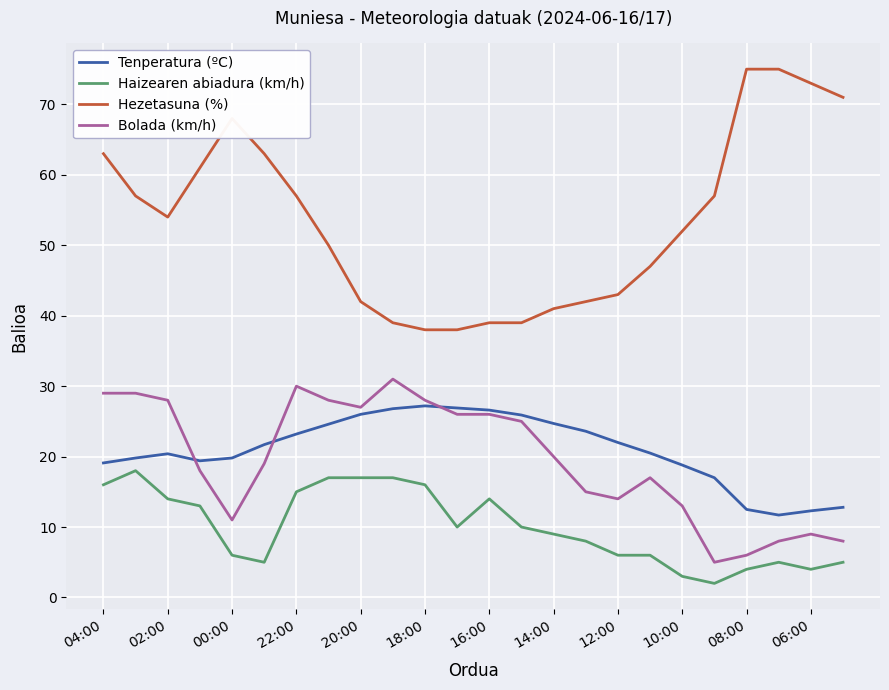

True or false: Haizearen abiadura (km/h) and Tenperatura (ºC) cross at least once.

False